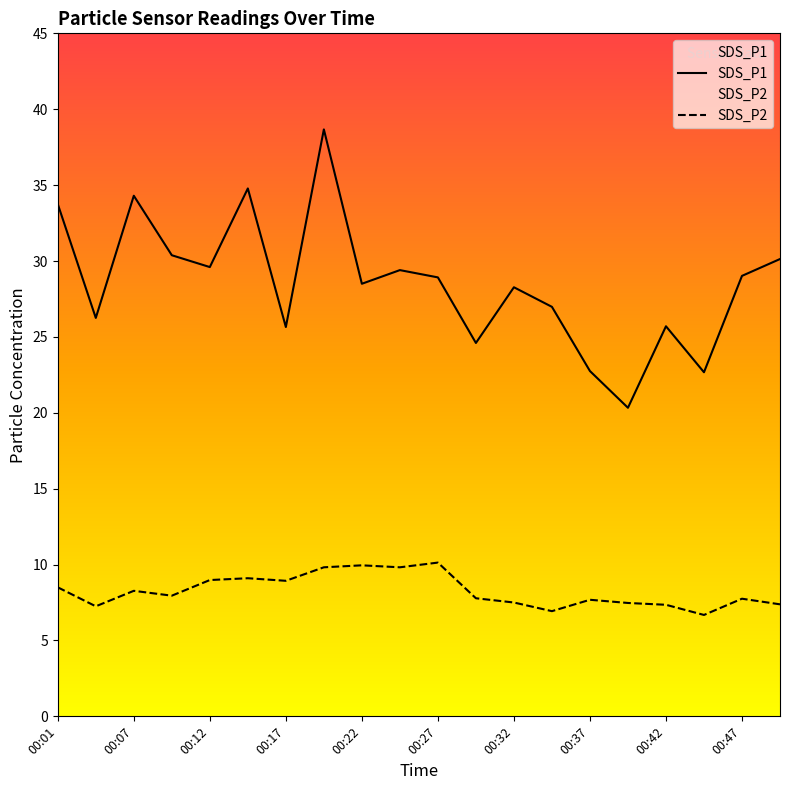

Which has a higher value, 00:07 or 00:29?

00:07